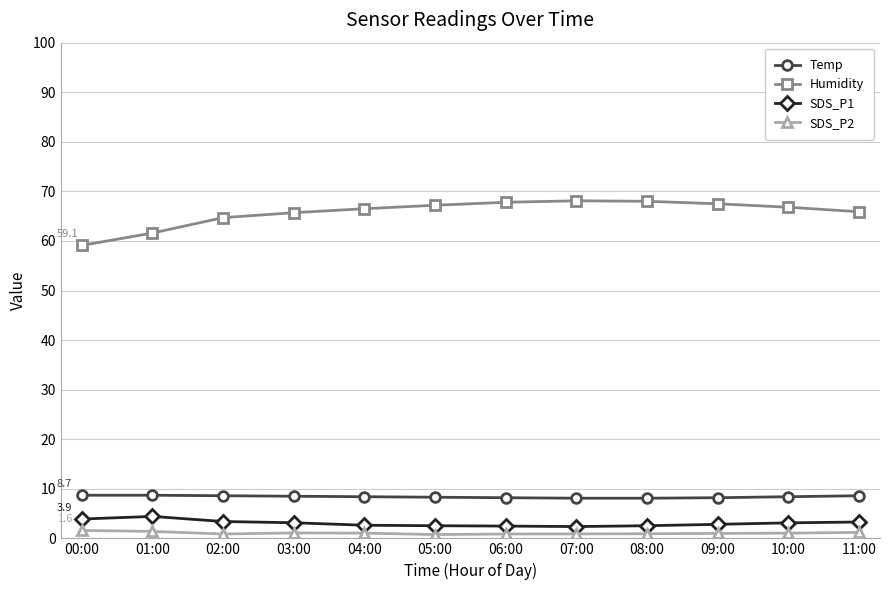

What is the highest value of the Humidity series?

68.1